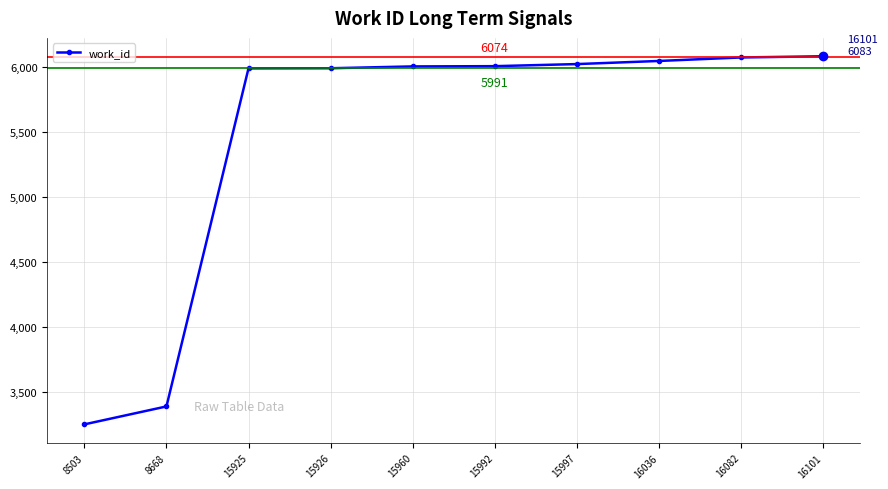

Count the number of categories in the chart.

10